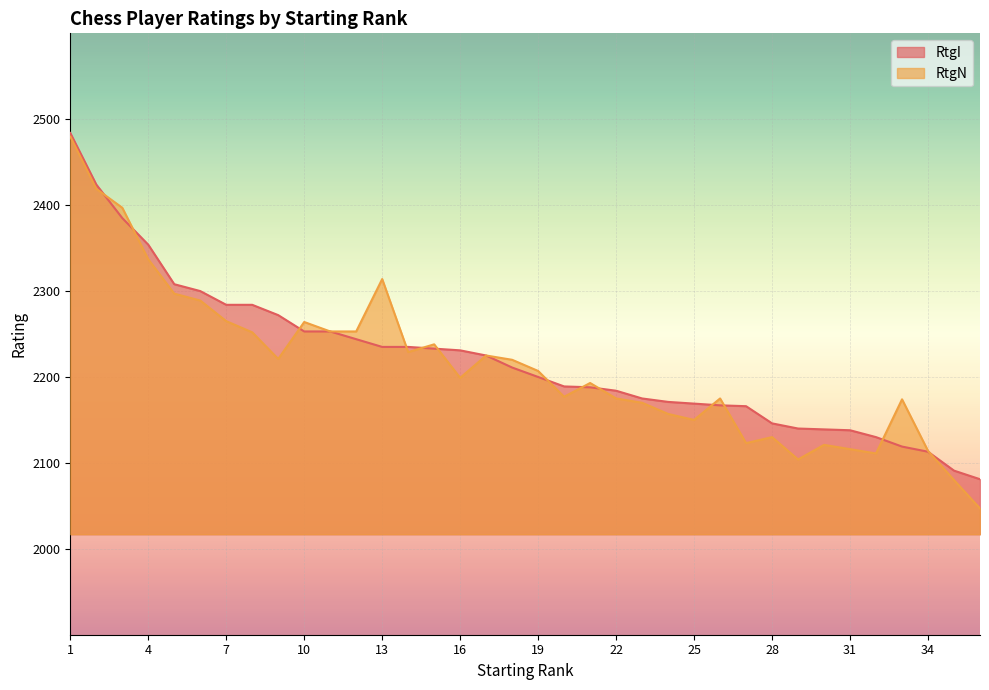

True or false: RtgI has more than 2 points higher than both neighbors.

False